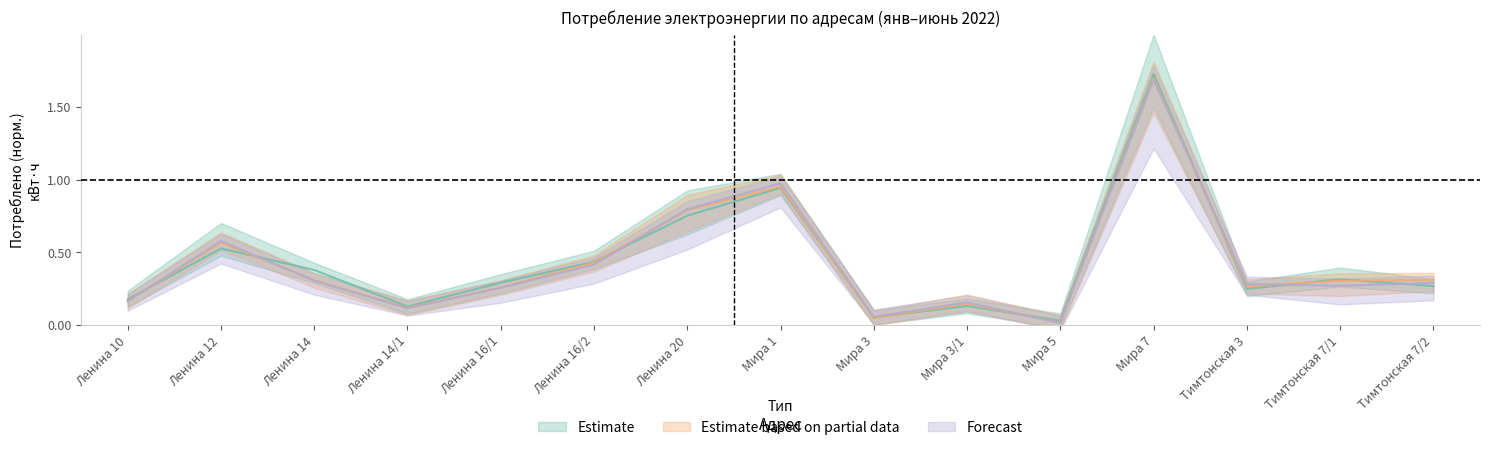

Which label corresponds to the largest value in the chart?

Мира 7